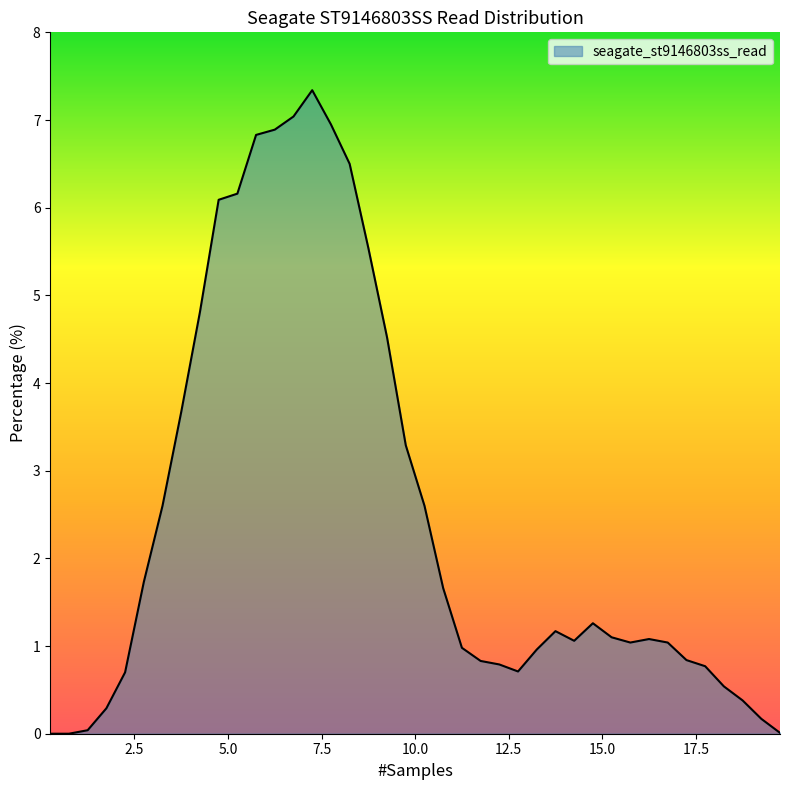

What is the maximum value shown in the chart?

7.3